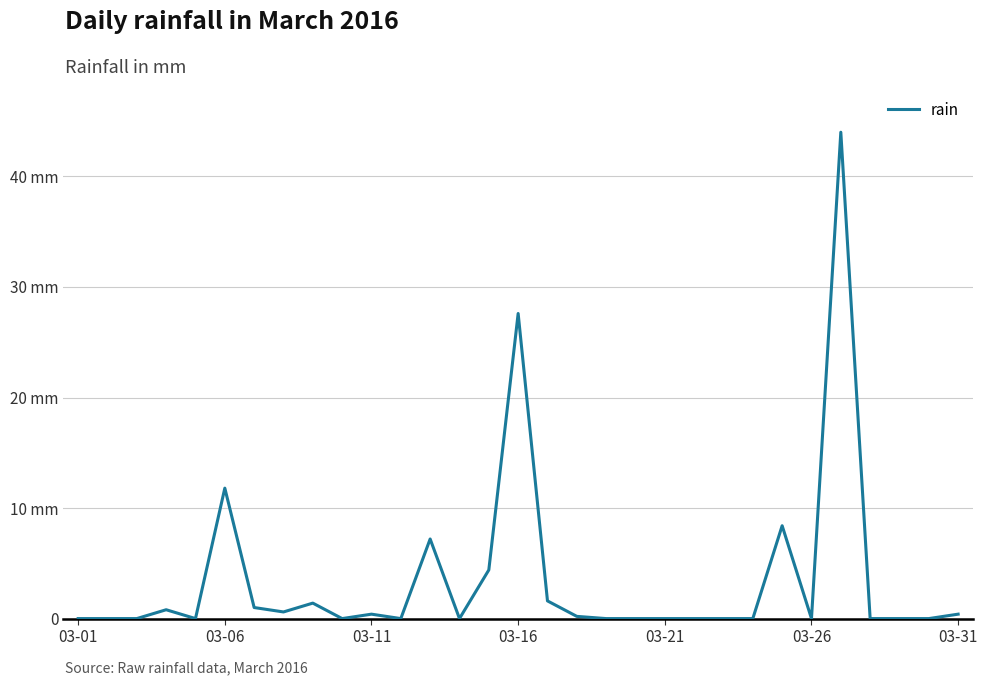

Is this an area chart (filled region under the line)?

No